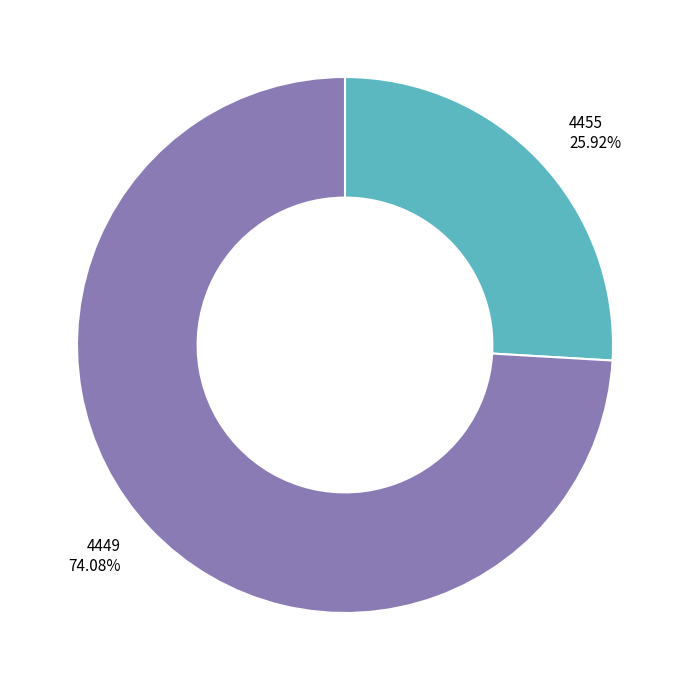

Approximately how many times larger is the value at 4455 compared to 4449?

0.3